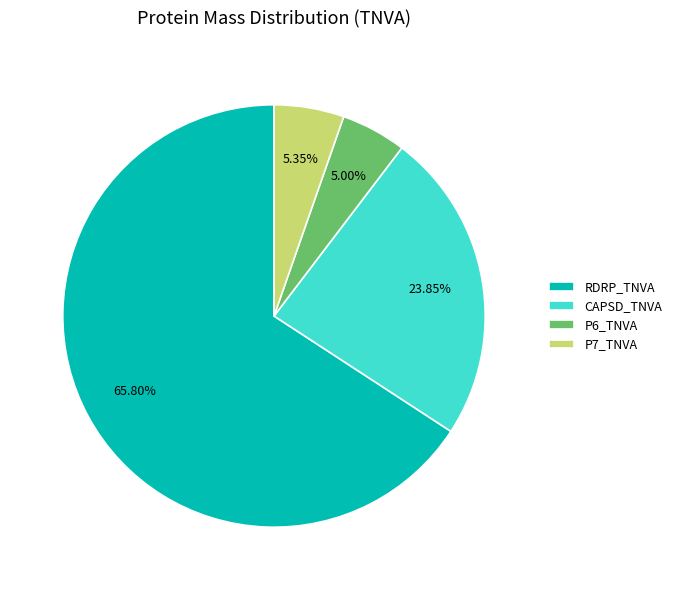

Approximately how many times larger is the value at CAPSD_TNVA compared to P7_TNVA?

4.5